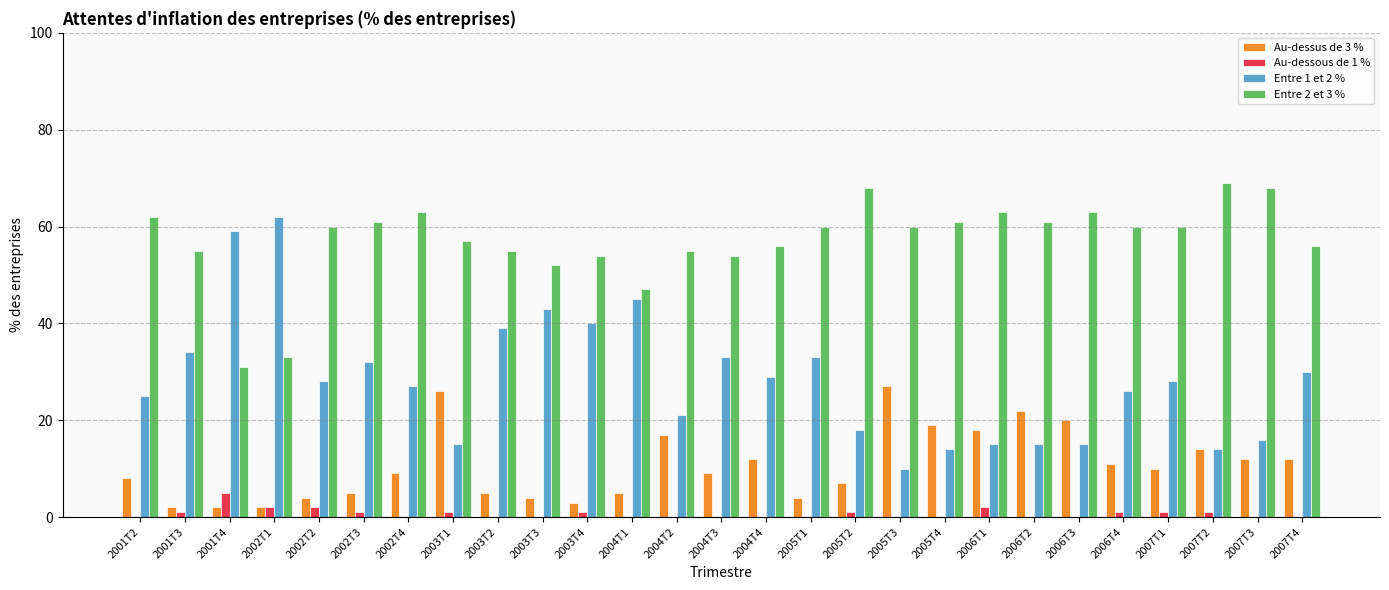

The value of Entre 1 et 2 % at 2005T2 is 9. True or false?

False